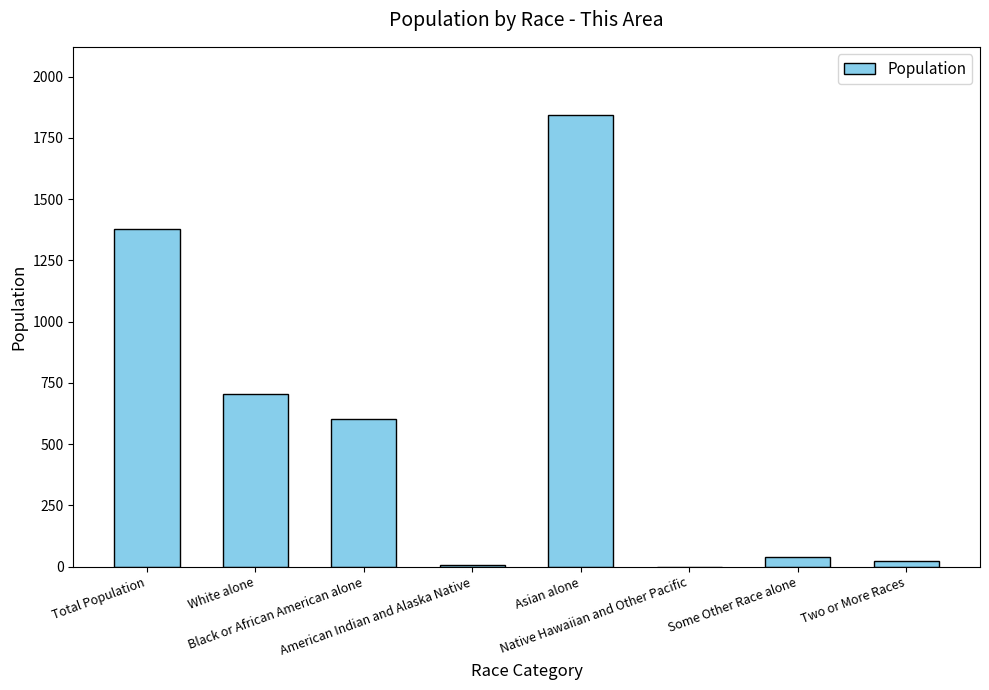

What is the maximum value shown in the chart?

1845